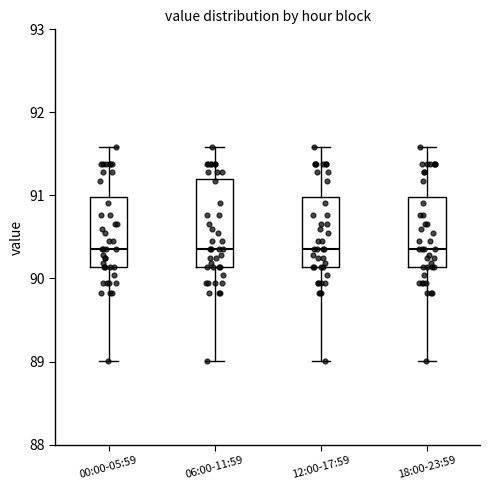

Reading left to right, read every box against the y-axis: the position of its median line, the range the box covers, and the ends of its whiskers. The values are not printed on the chart, so give them approximately, as read against the axis.

00:00-05:59: median 90.4, box 90.1 to 91.0, whiskers 89.0 to 91.6
06:00-11:59: median 90.4, box 90.1 to 91.2, whiskers 89.0 to 91.6
12:00-17:59: median 90.4, box 90.1 to 91.0, whiskers 89.0 to 91.6
18:00-23:59: median 90.4, box 90.1 to 91.0, whiskers 89.0 to 91.6